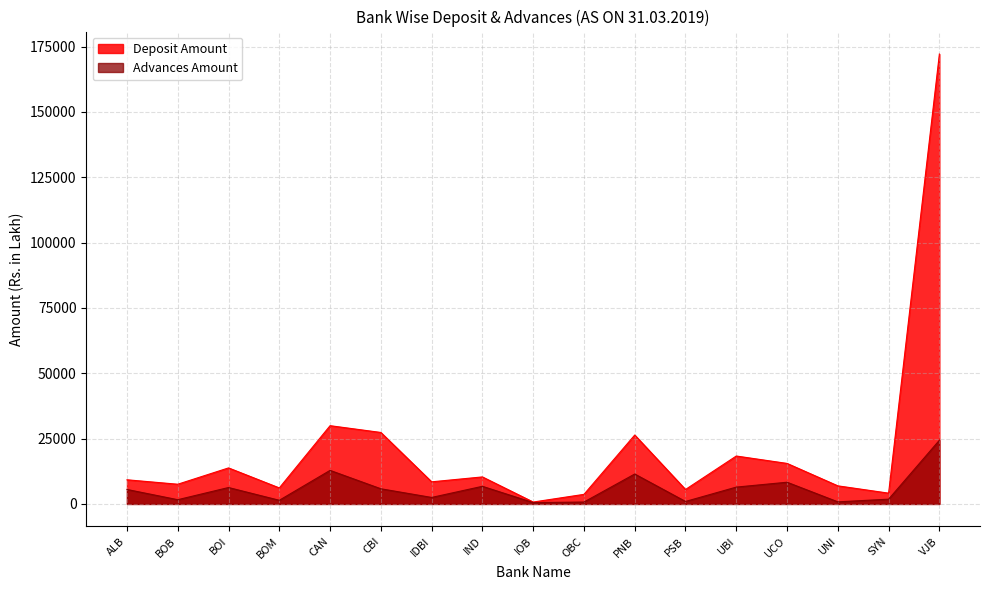

Rank the series by their average value, from highest to lowest.

Deposit Amount, Advances Amount